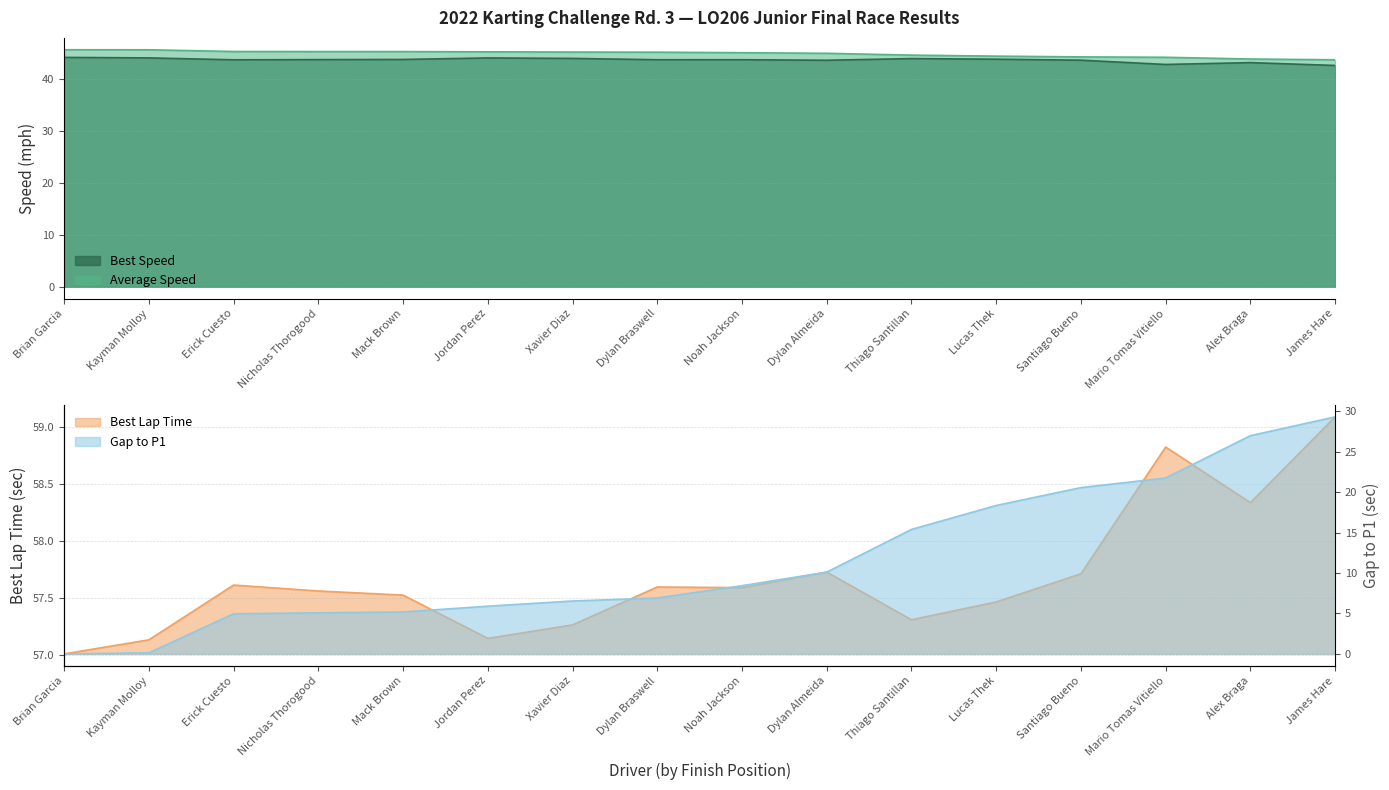

How many interior local peaks does the Best Lap Time series have?

4